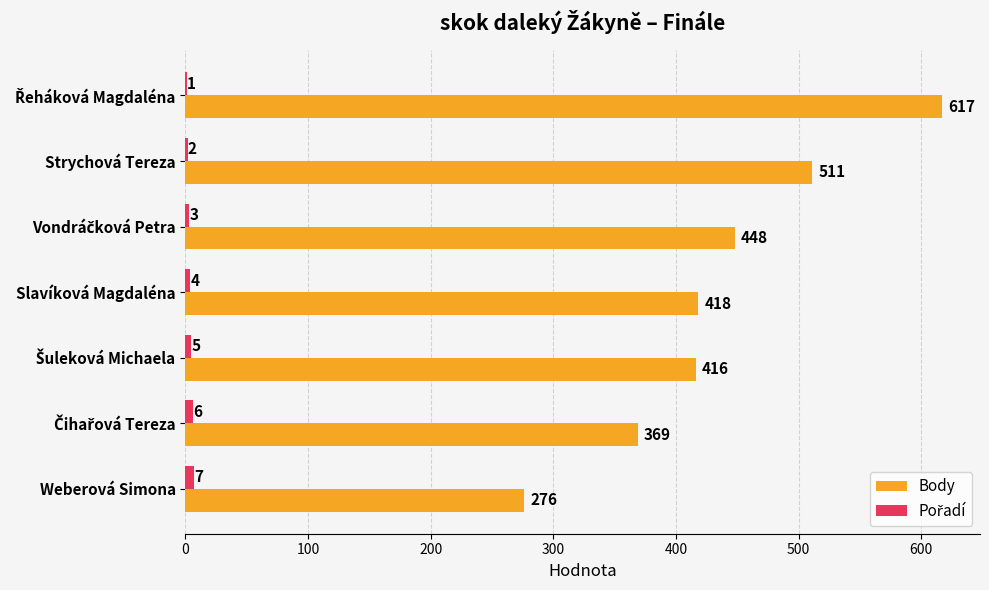

What is the sum of all Body values?

3055